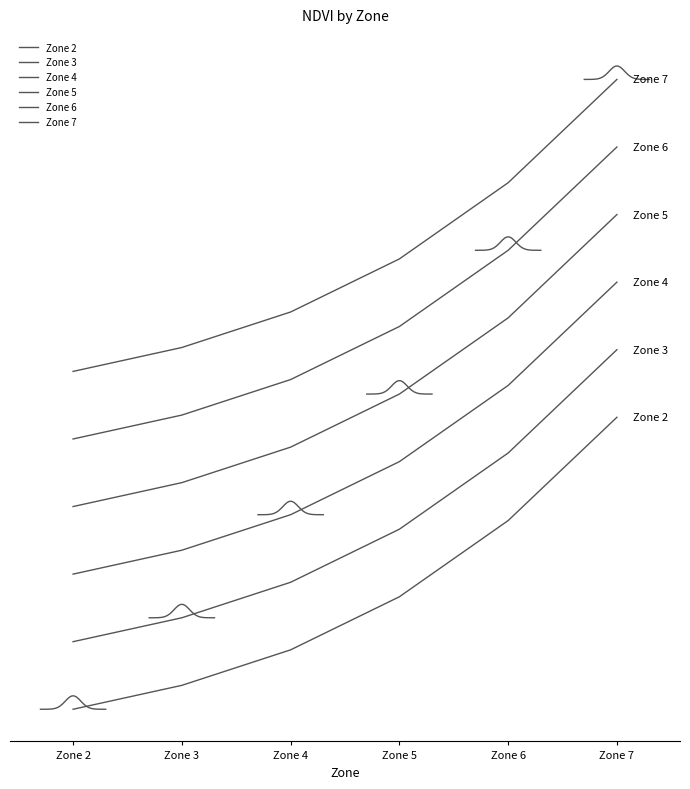

Is the value of Zone 6 at Zone 5 greater than the value of Zone 4 at Zone 3?

Yes